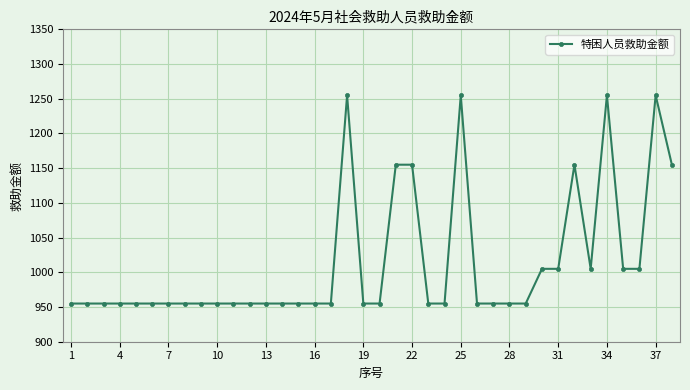

What is the greatest value displayed?

1255